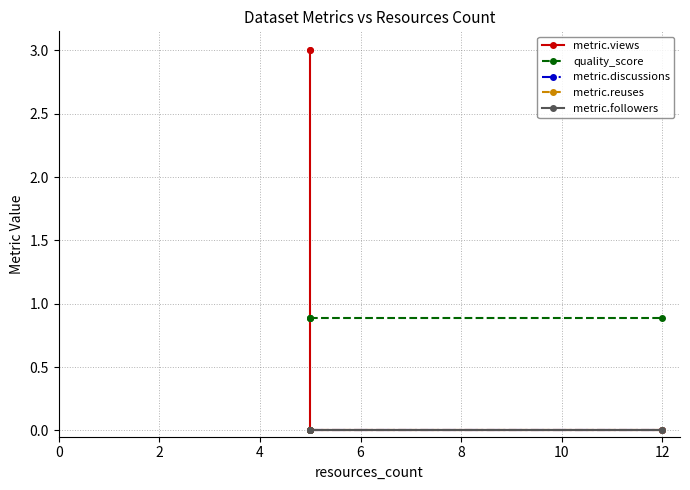

At 2, list the series in order from largest to smallest.

metric.views, quality_score, metric.discussions, metric.reuses, metric.followers